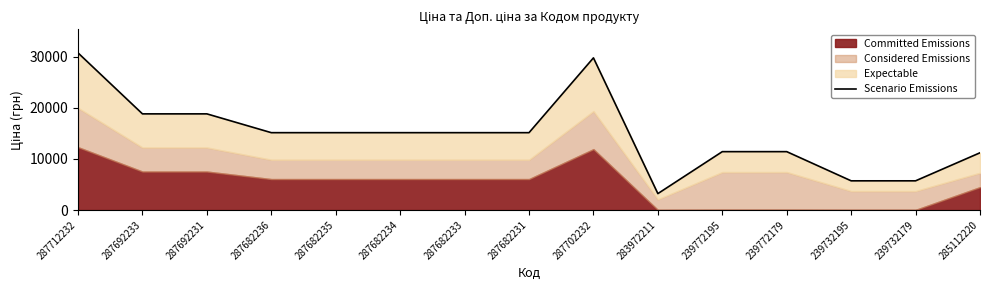

What is the sum of the values at 239732195 and 287702232?

35452.2